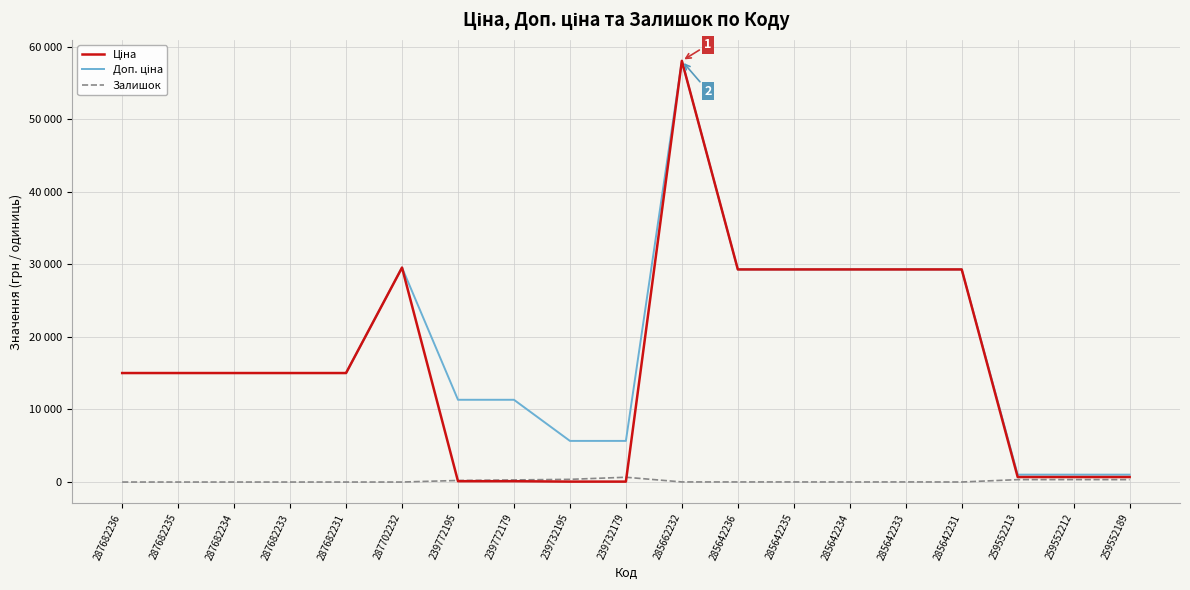

Does the chart have visible grid lines?

Yes